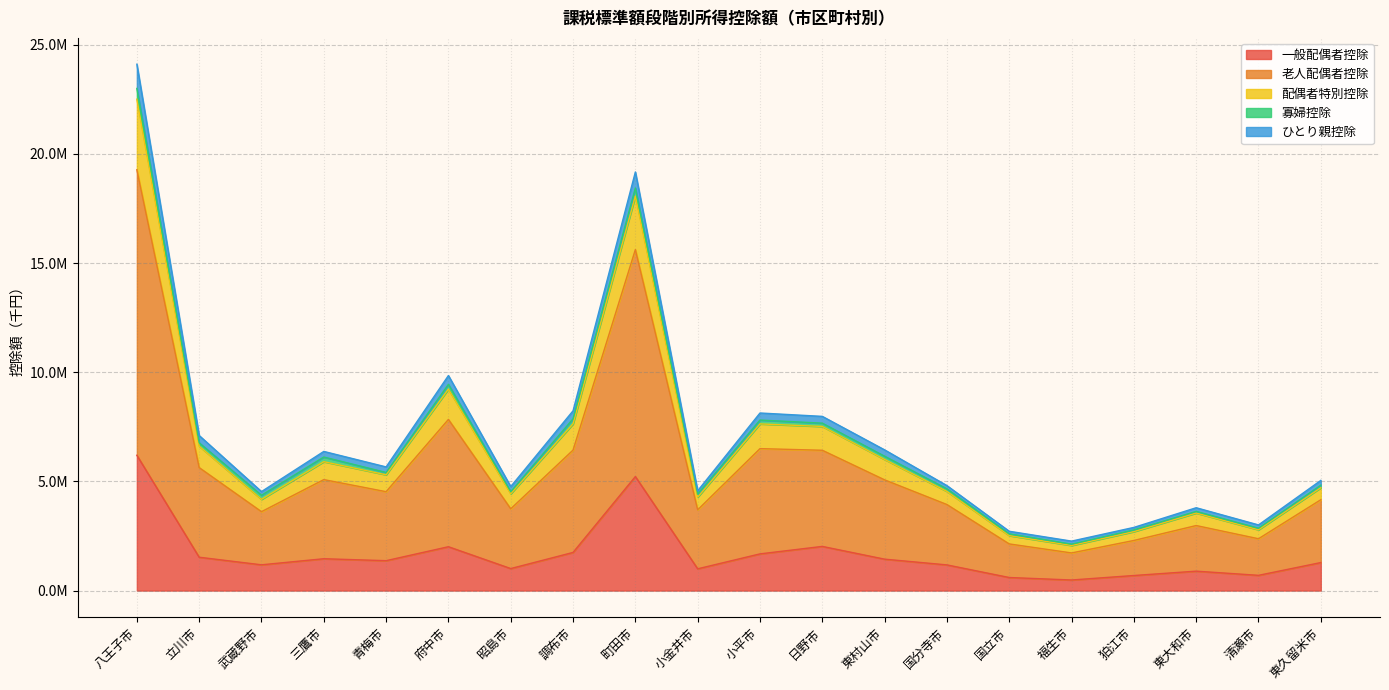

What is the spread (max minus min) of values at 武蔵野市?

3354770